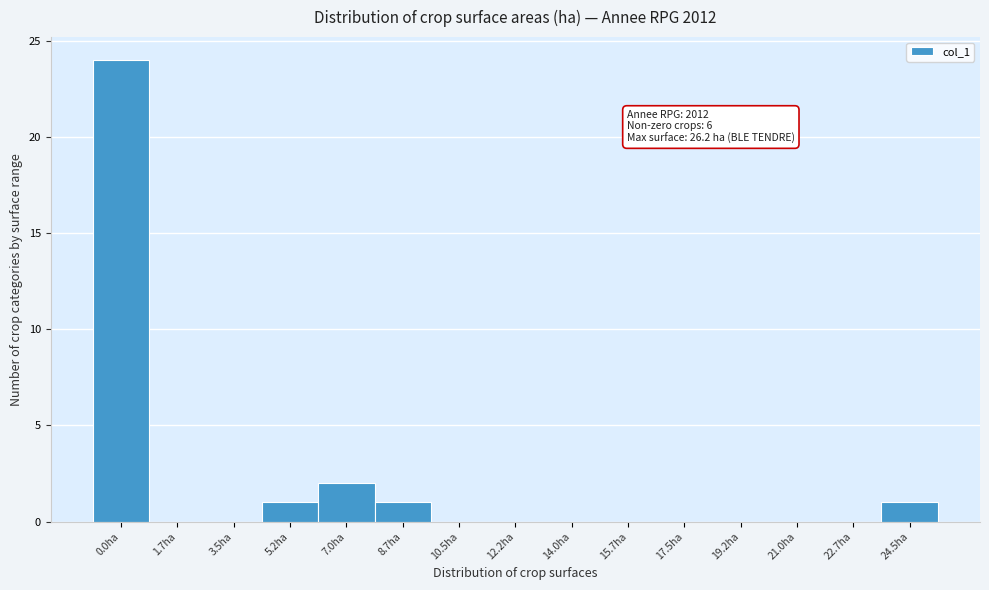

Reading left to right, extract all data points from this chart.

0.0ha=24	1.7ha=0	3.5ha=0	5.2ha=1	7.0ha=2	8.7ha=1	10.5ha=0	12.2ha=0	14.0ha=0	15.7ha=0	17.5ha=0	19.2ha=0	21.0ha=0	22.7ha=0	24.5ha=1